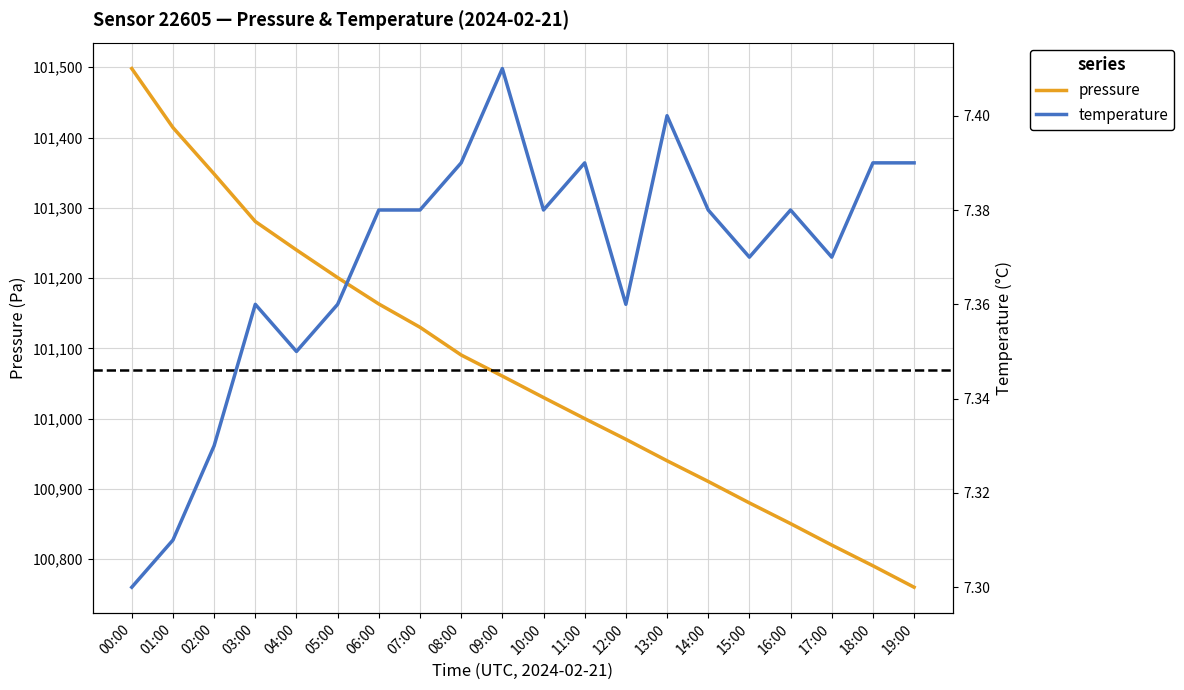

Between 06:00 and 14:00, which series saw the biggest shift?

pressure